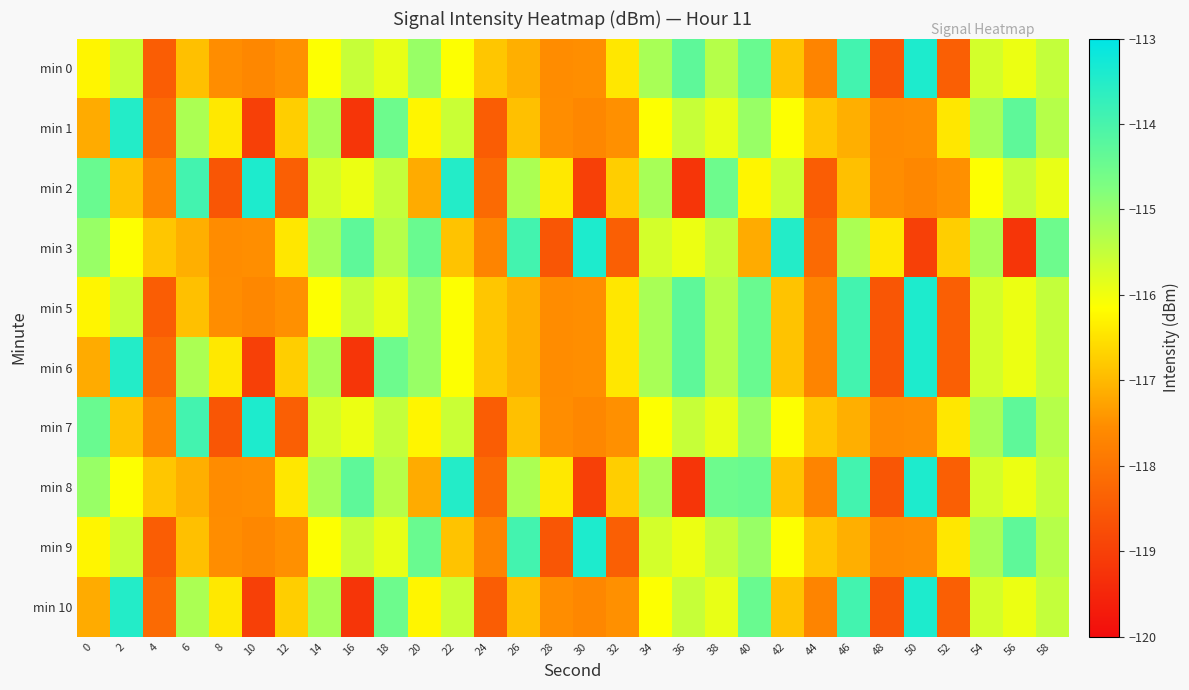

At 12, list the series in order from largest to smallest.

min 3, min 8, min 1, min 6, min 10, min 0, min 5, min 9, min 2, min 7